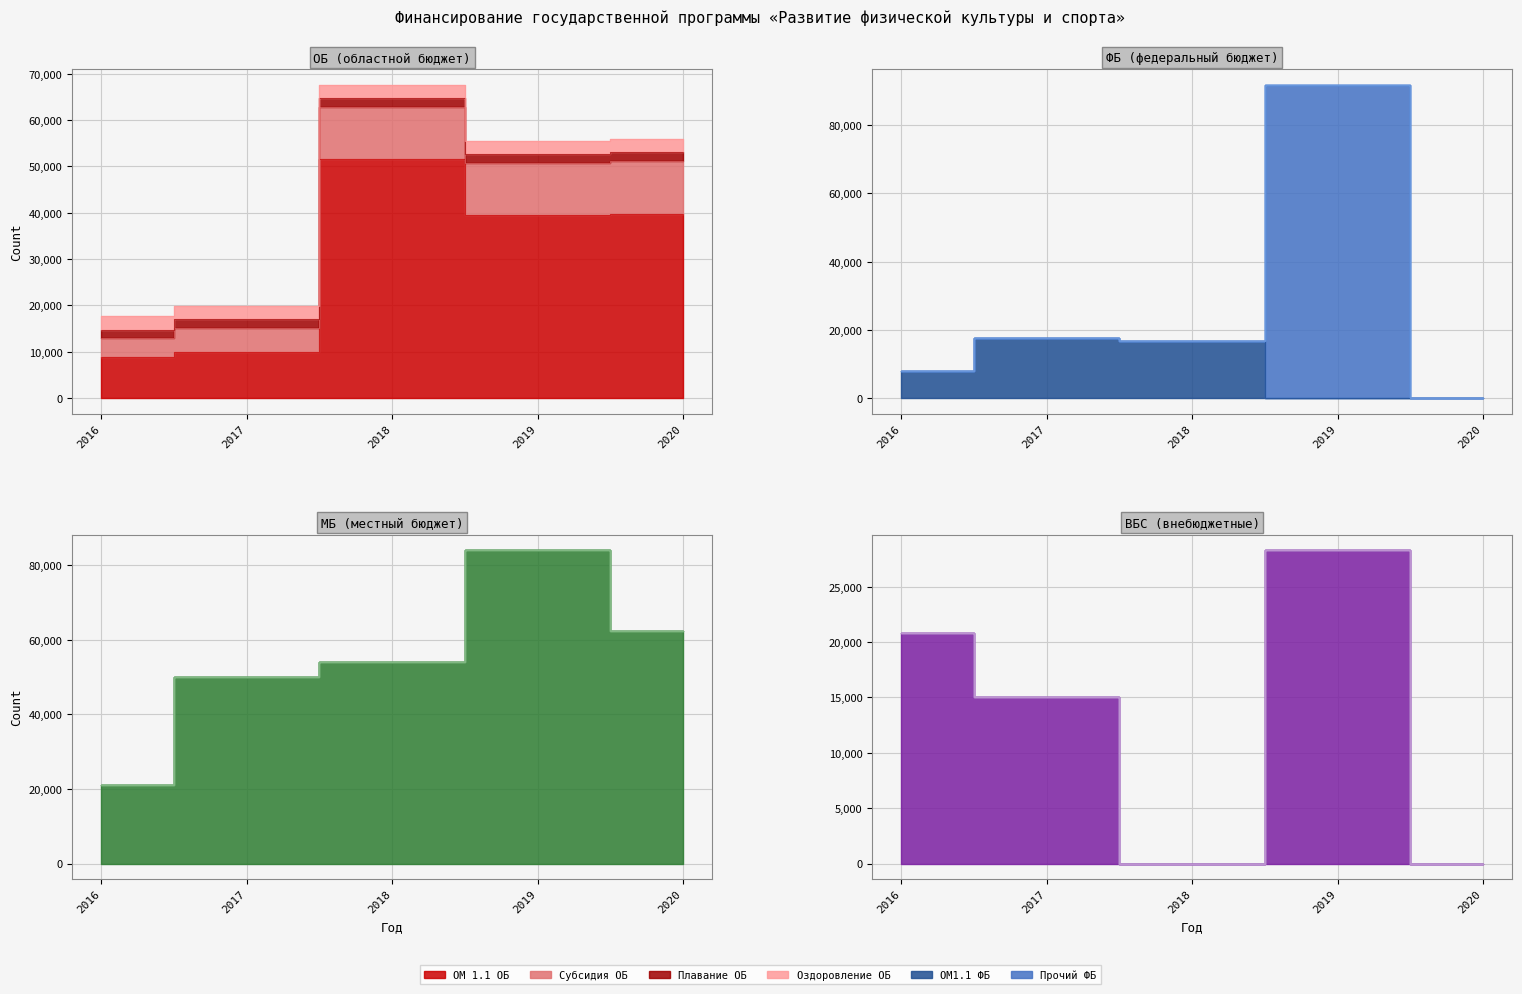

What is the value of the Всего (МБ) point at the 2nd from the left?

49914.1